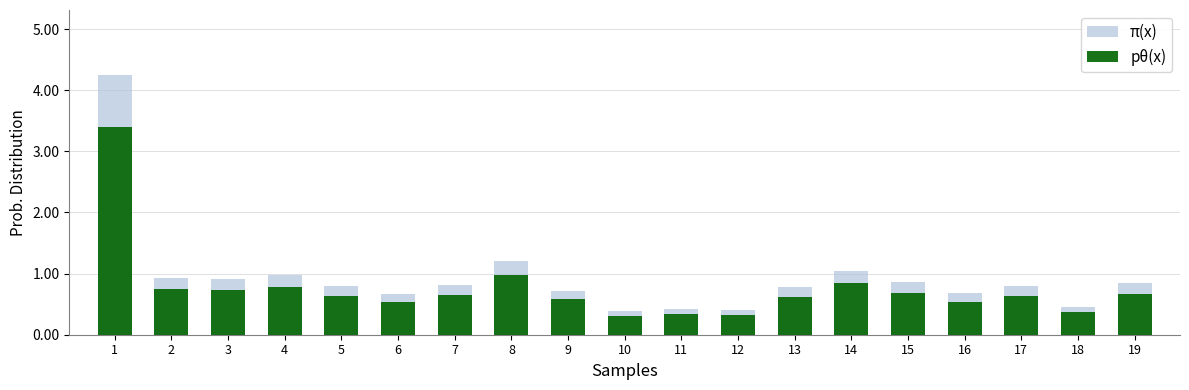

Rank the series at 12 from lowest to highest value.

pθ(x), π(x)